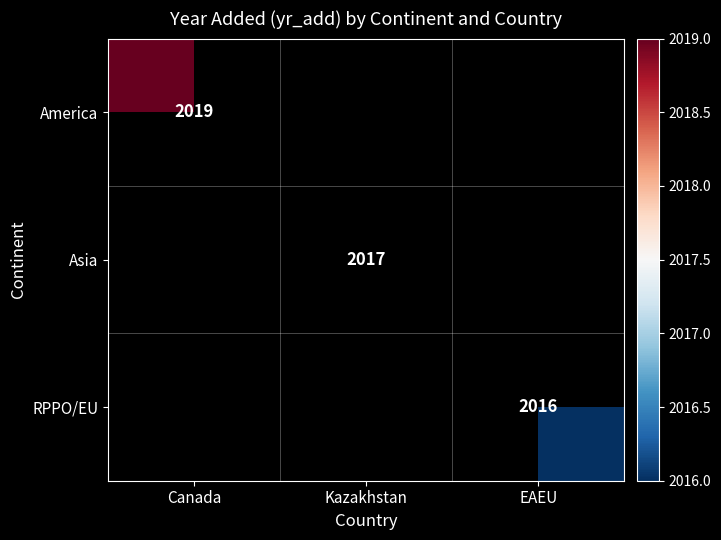

The America series shows 2019 at Canada. True or false?

True